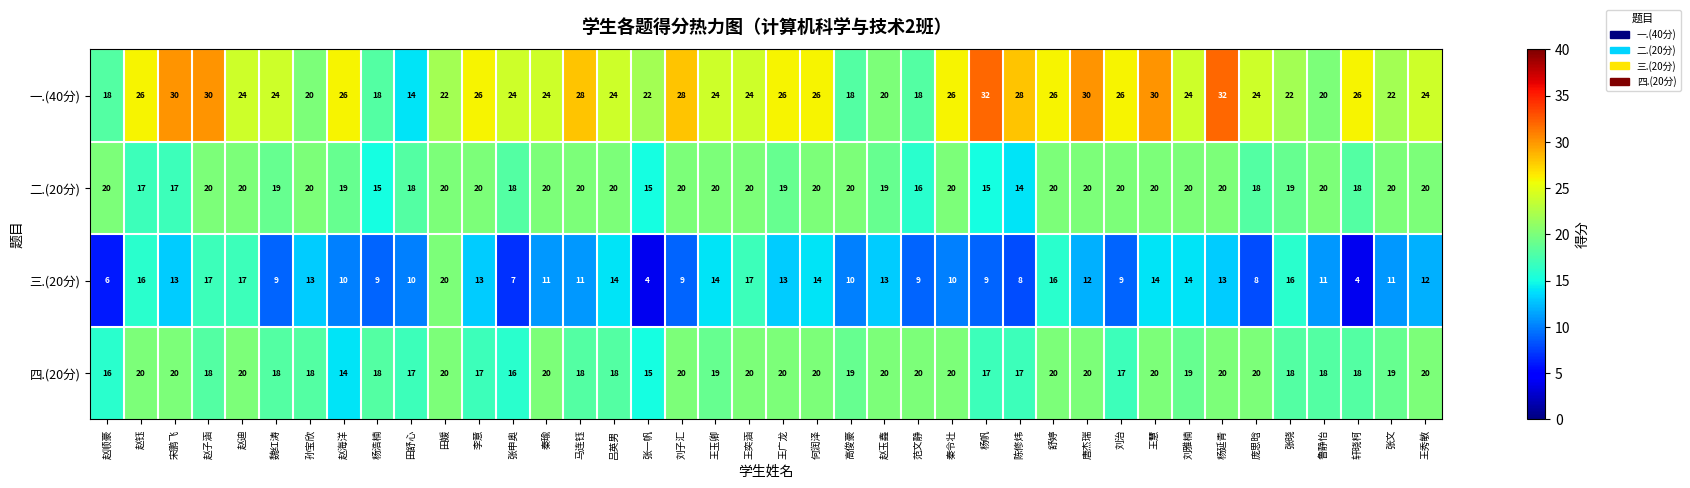

What is the difference between the maximum and minimum values in the 四.(20分) series?

6